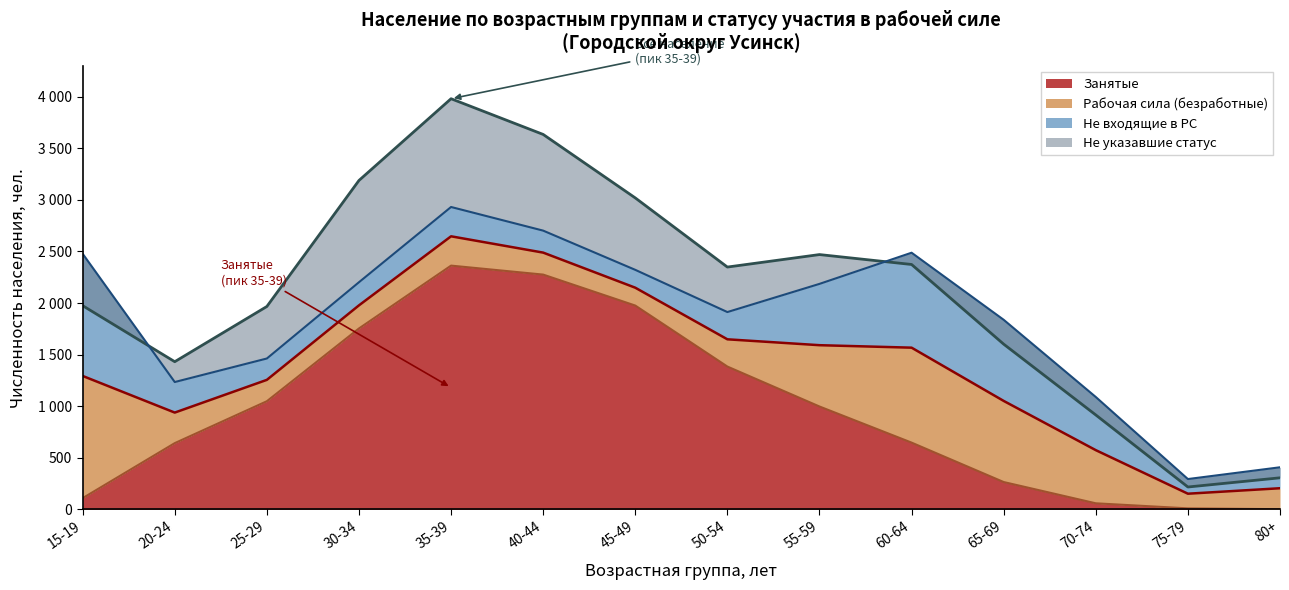

The Рабочая сила series shows 2283 at 55-59. True or false?

False